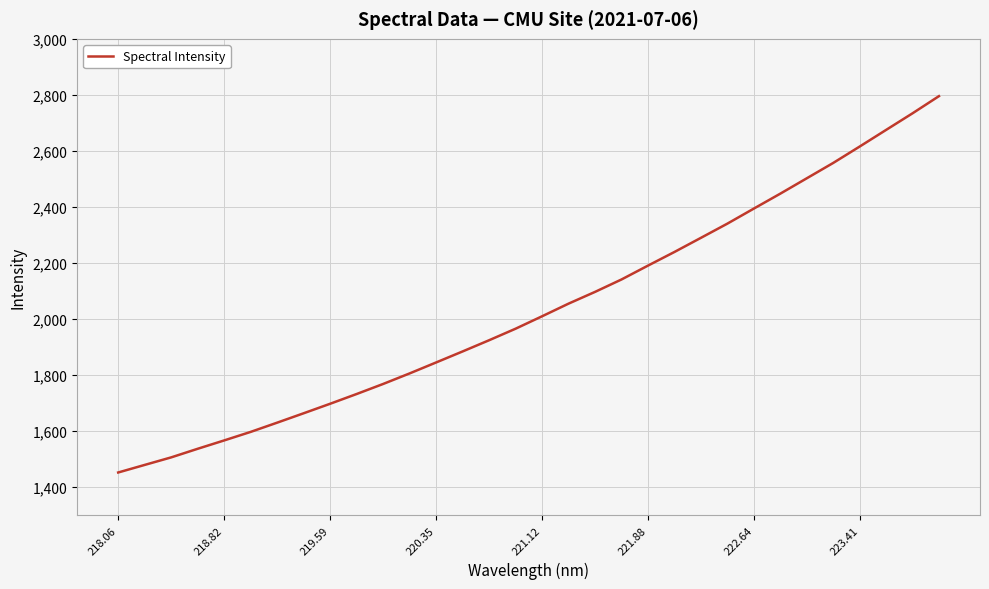

What is the maximum value shown in the chart?

2795.5